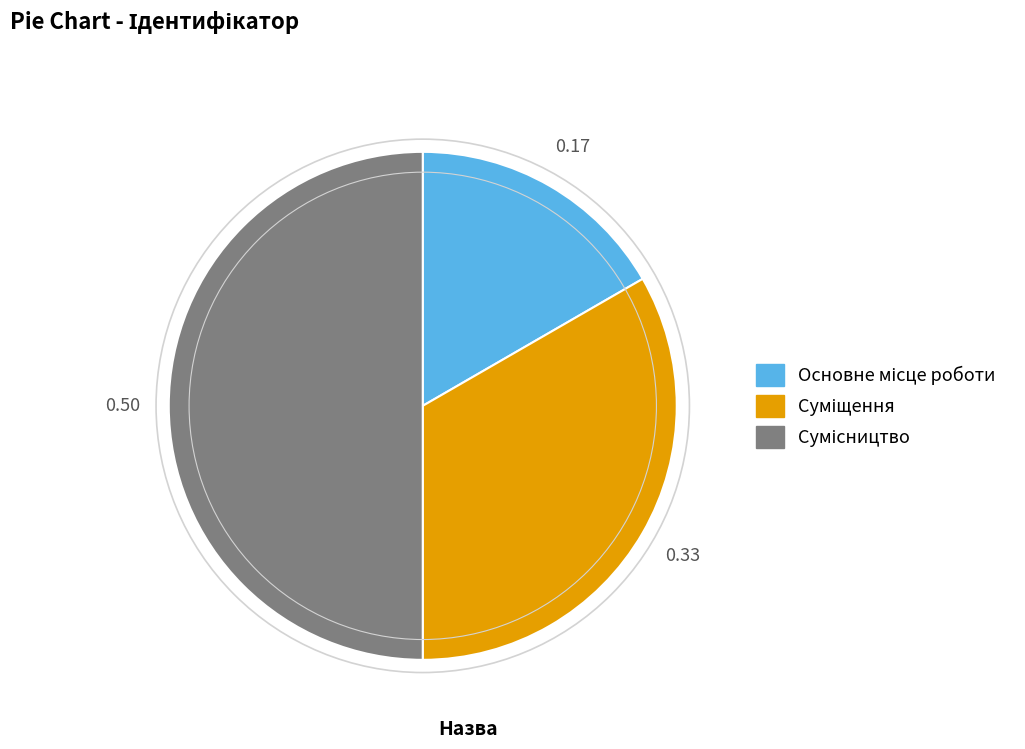

What percentage is the Сумісництво slice, to the nearest percent?

50%